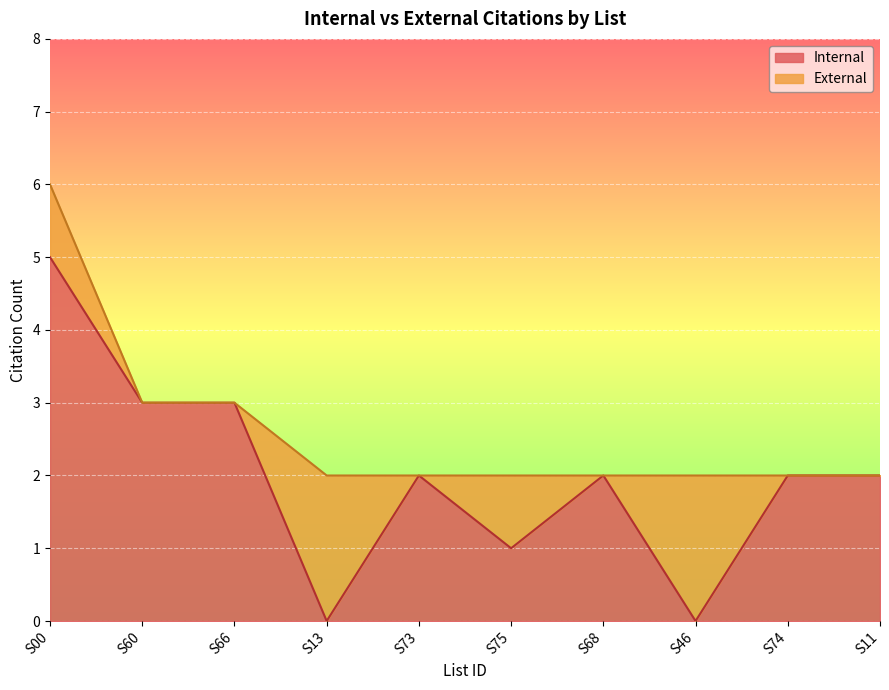

True or false: the data has more than 2 interior local peaks.

False